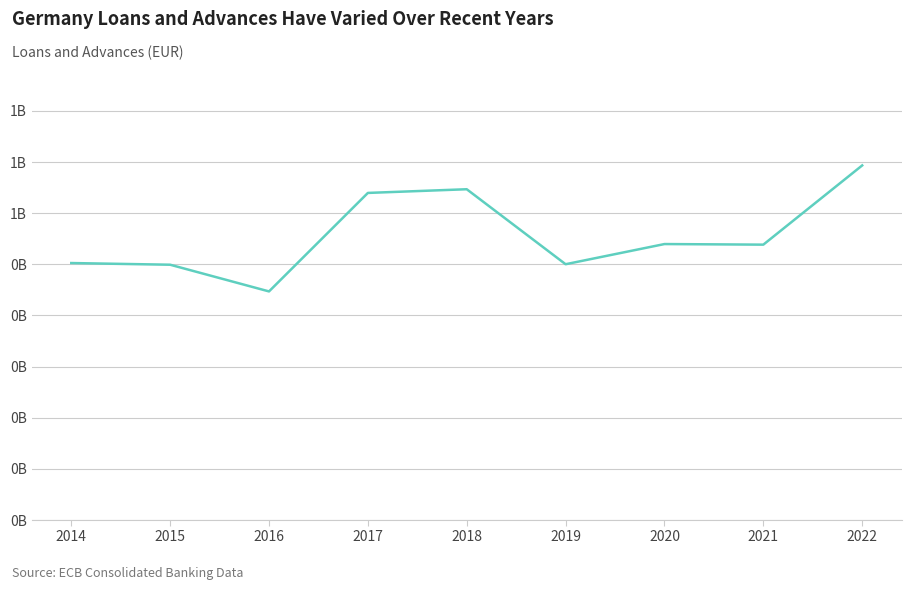

Does the chart have visible grid lines?

Yes